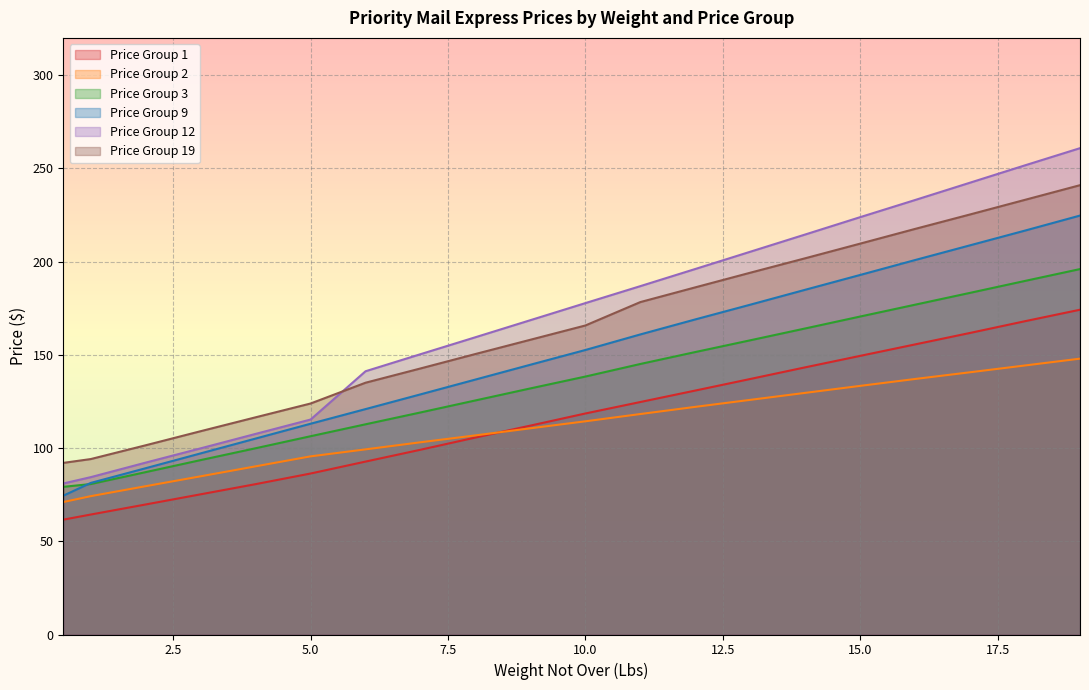

What is the value of the Price Group 9 point at the 5th from the left?

105.1